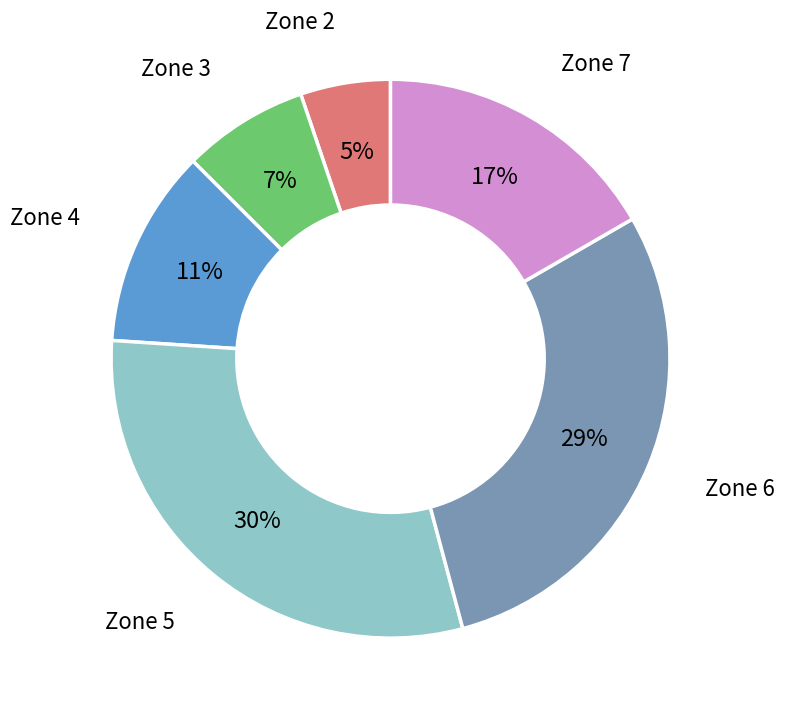

Is there any slice that represents more than half of the pie?

No